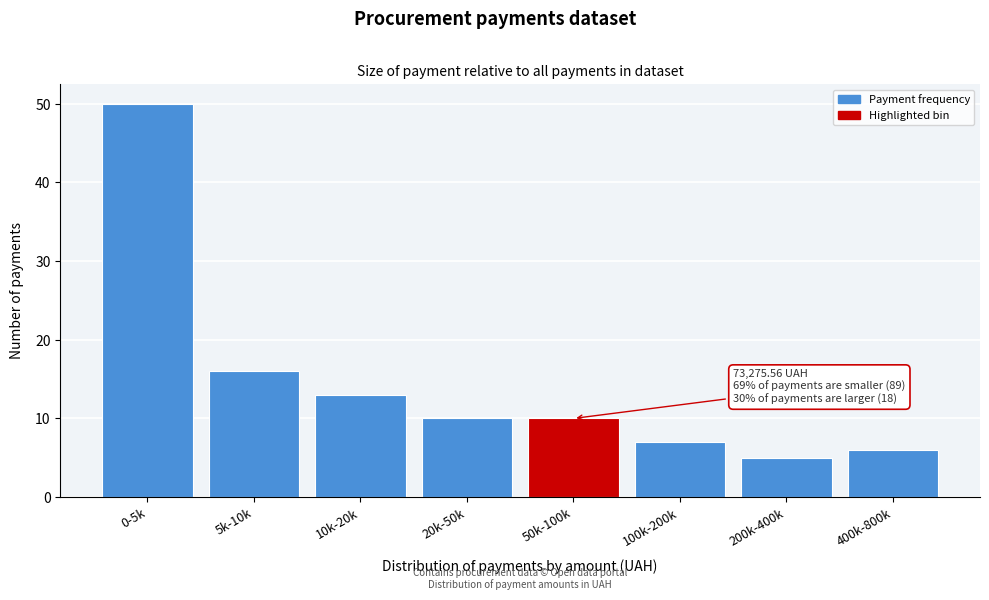

Reading left to right, extract all data points from this chart.

50	16	13	10	10	7	5	6